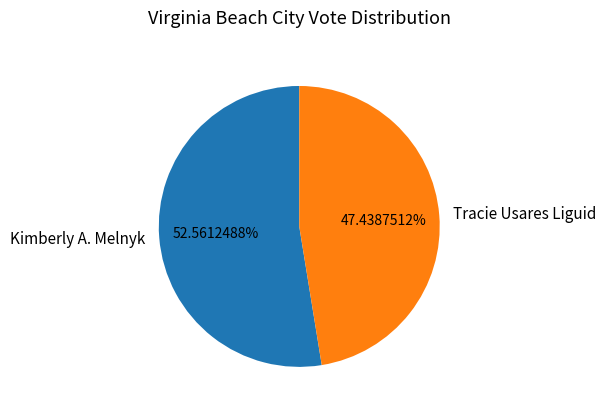

Between Kimberly A. Melnyk and Tracie Usares Liguid, which is larger?

Kimberly A. Melnyk